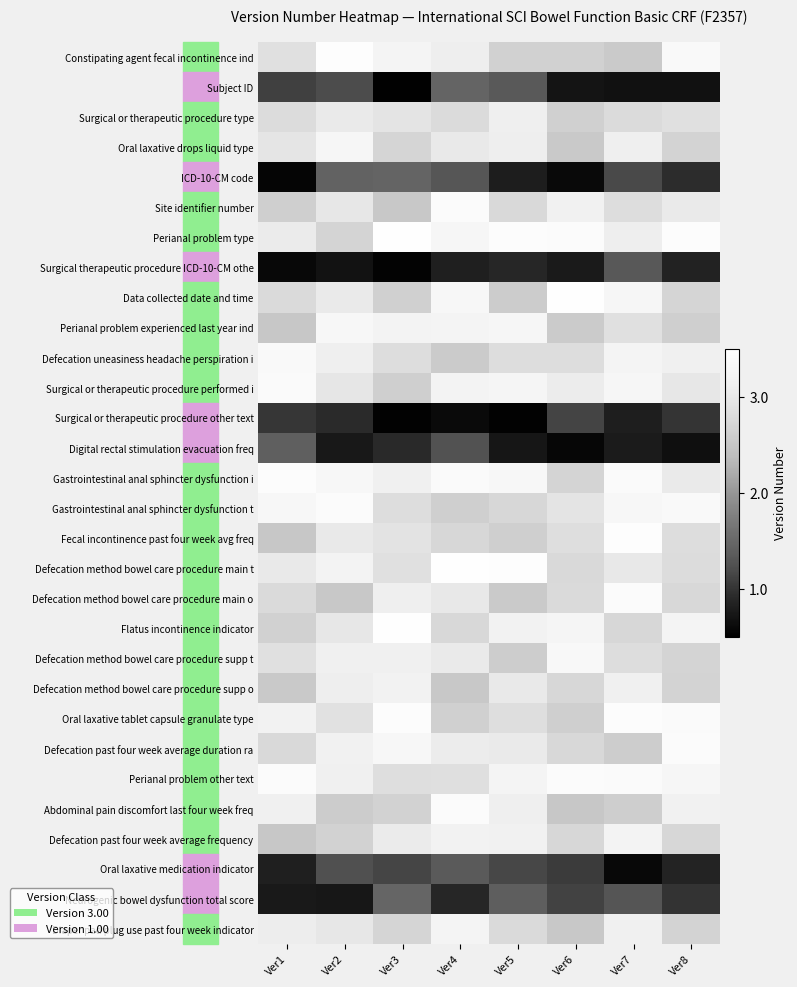

Rank the series at Ver1 from lowest to highest value.

ICD-10-CM code, Surgical therapeutic procedure ICD-10-CM othe, Neurogenic bowel dysfunction total score, Oral laxative medication indicator, Surgical or therapeutic procedure other text, Subject ID, Digital rectal stimulation evacuation freq, Defecation past four week average frequency, Perianal problem experienced last year ind, Fecal incontinence past four week avg freq, Defecation method bowel care procedure supp o, Site identifier number, Flatus incontinence indicator, Defecation past four week average duration ra, Data collected date and time, Defecation method bowel care procedure main o, Surgical or therapeutic procedure type, Defecation method bowel care procedure supp t, Constipating agent fecal incontinence ind, Oral laxative drops liquid type, Defecation method bowel care procedure main t, Perianal problem type, Diaper pad plug use past four week indicator, Abdominal pain discomfort last four week freq, Oral laxative tablet capsule granulate type, Gastrointestinal anal sphincter dysfunction t, Defecation uneasiness headache perspiration i, Surgical or therapeutic procedure performed i, Perianal problem other text, Gastrointestinal anal sphincter dysfunction i